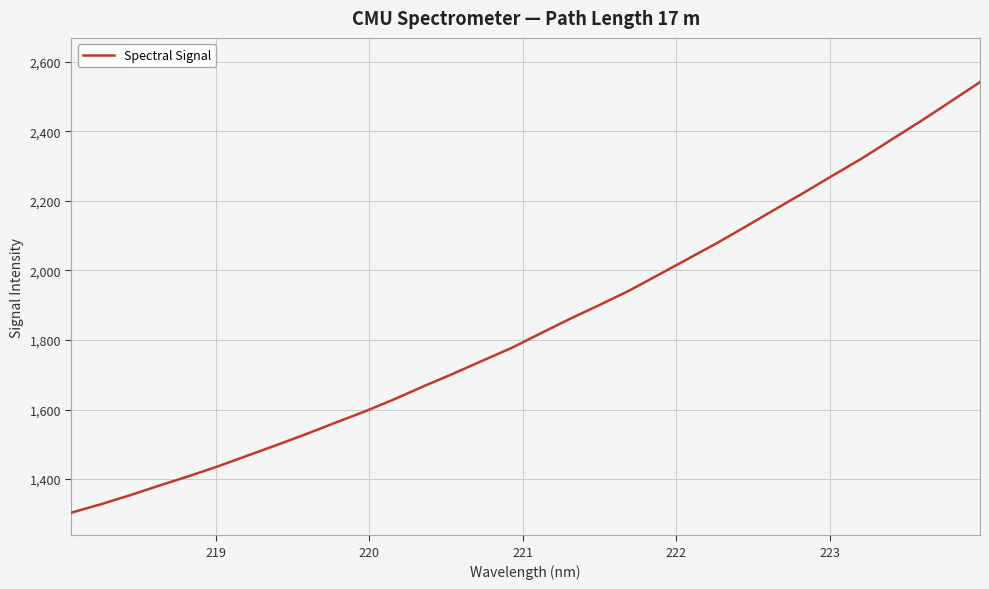

What is the difference between the second highest and second lowest values?

1158.7